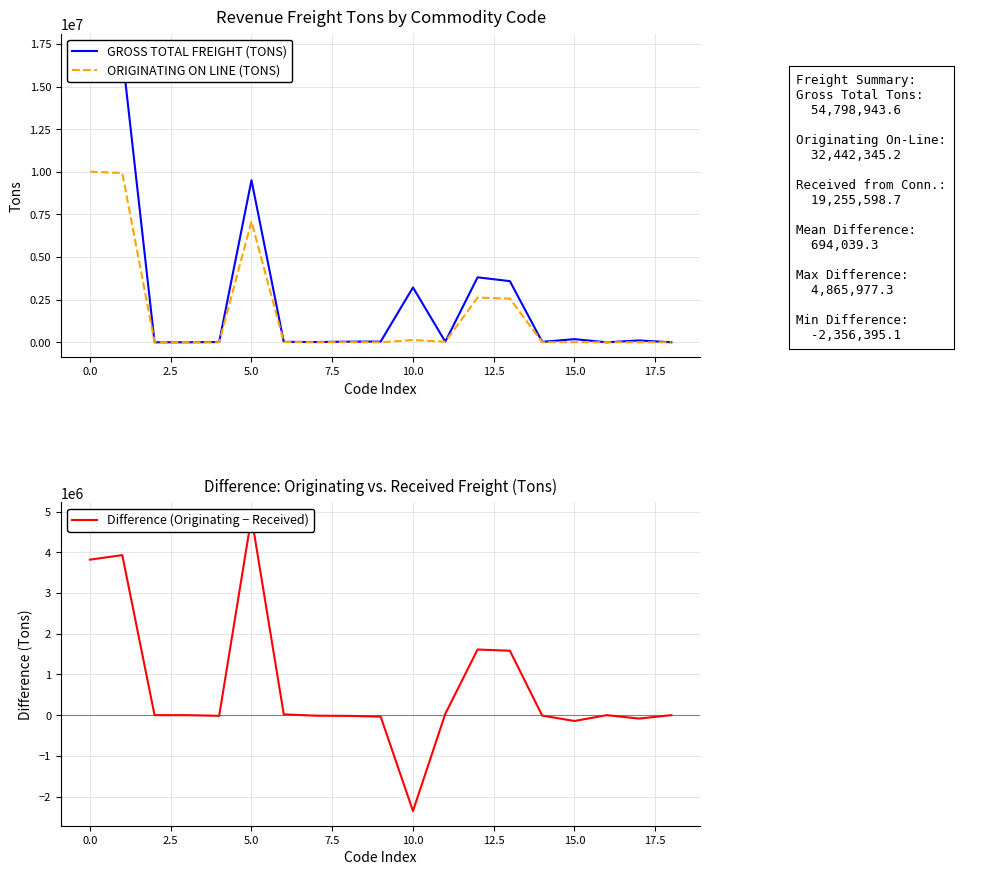

How many values in the ORIGINATING ON LINE (TONS) series are below 9137?

9